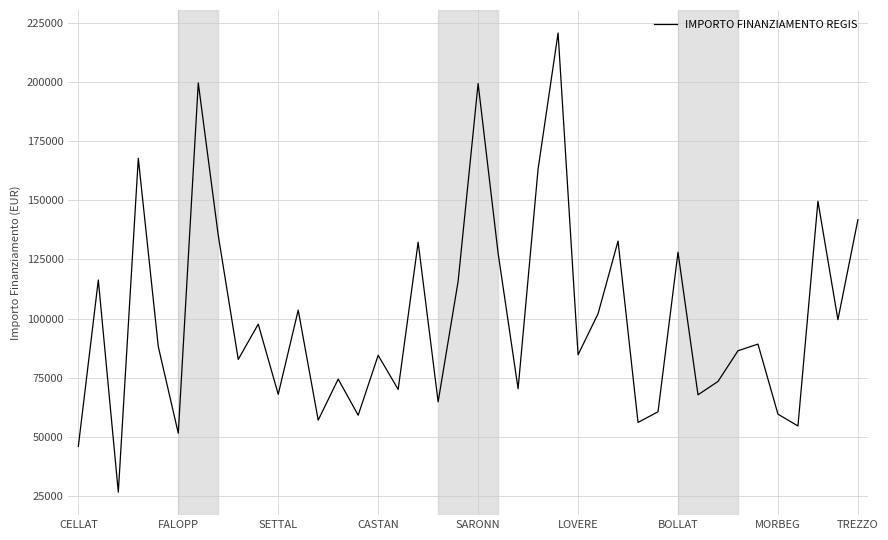

What is the smallest value displayed?

26730.0